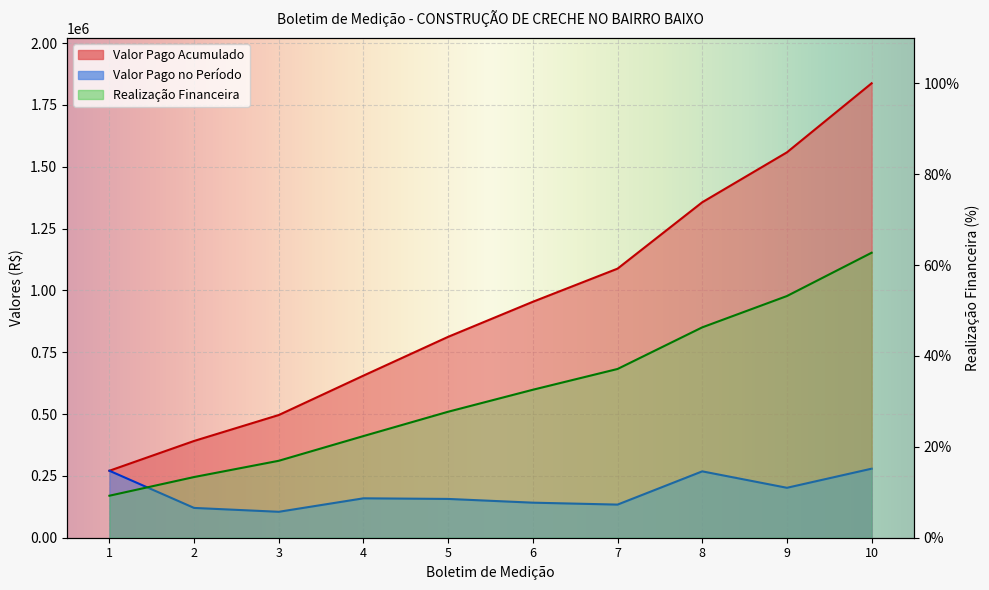

True or false: Valor Pago Acumulado has a value of 2429743.3 at 10.

False